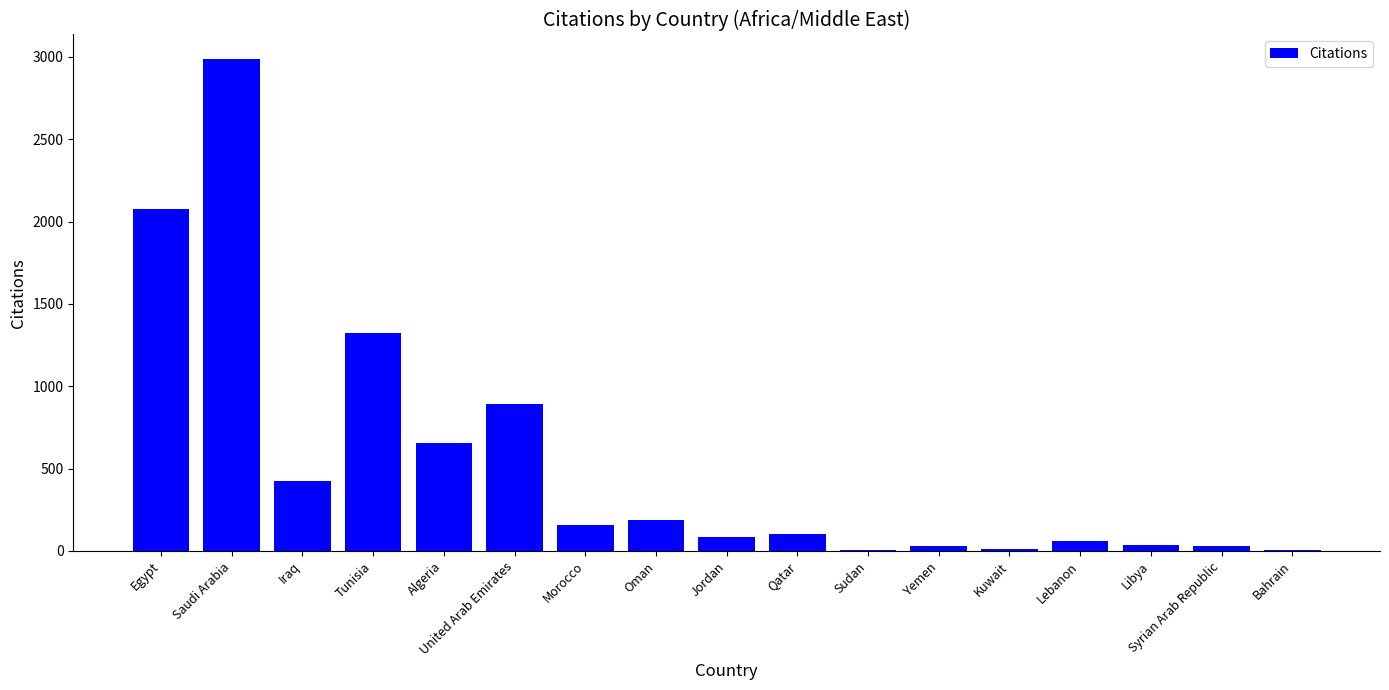

What is the change in value from Sudan to Syrian Arab Republic?

+20